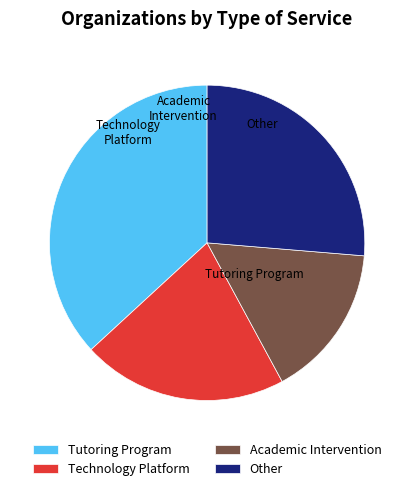

Is it true that Tutoring Program is 47% of the pie?

False